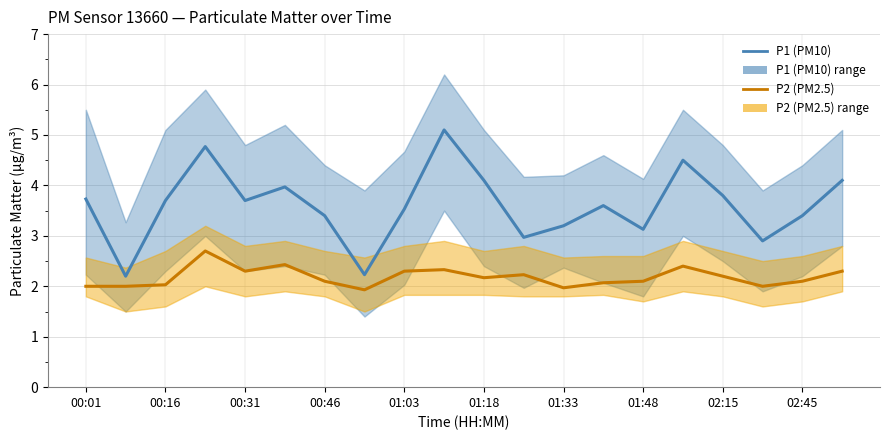

How many values in the P1 series exceed 3?

16